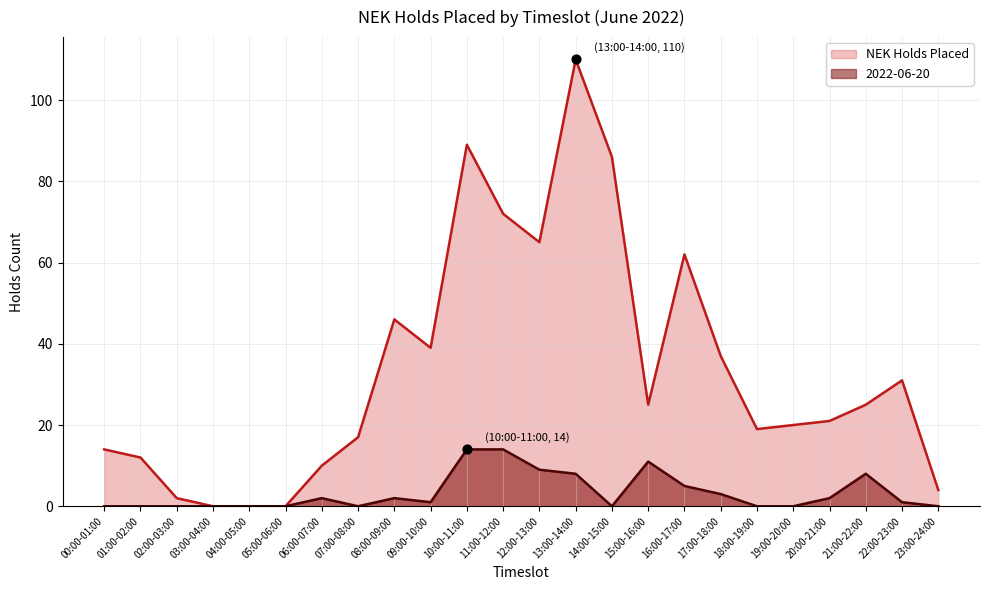

At how many categories does at least one series exceed 10?

18